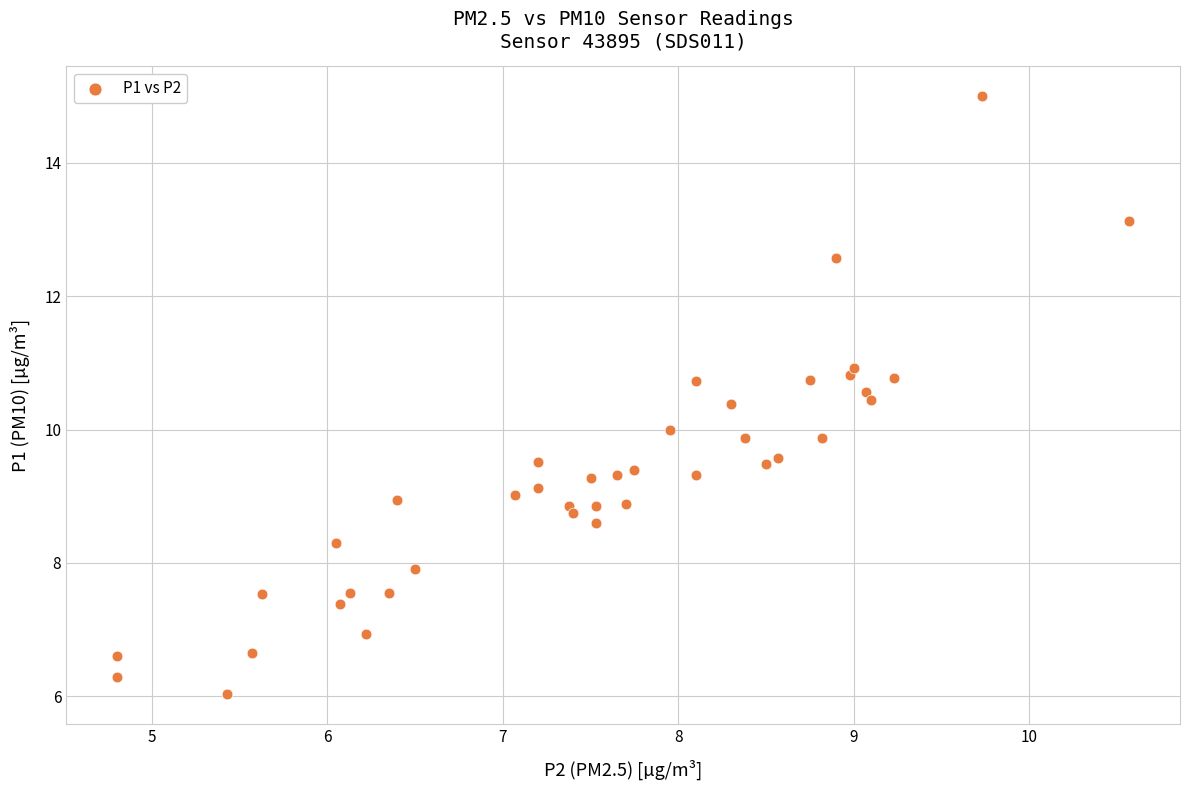

What is the range of Y values (max minus min)?

9.0